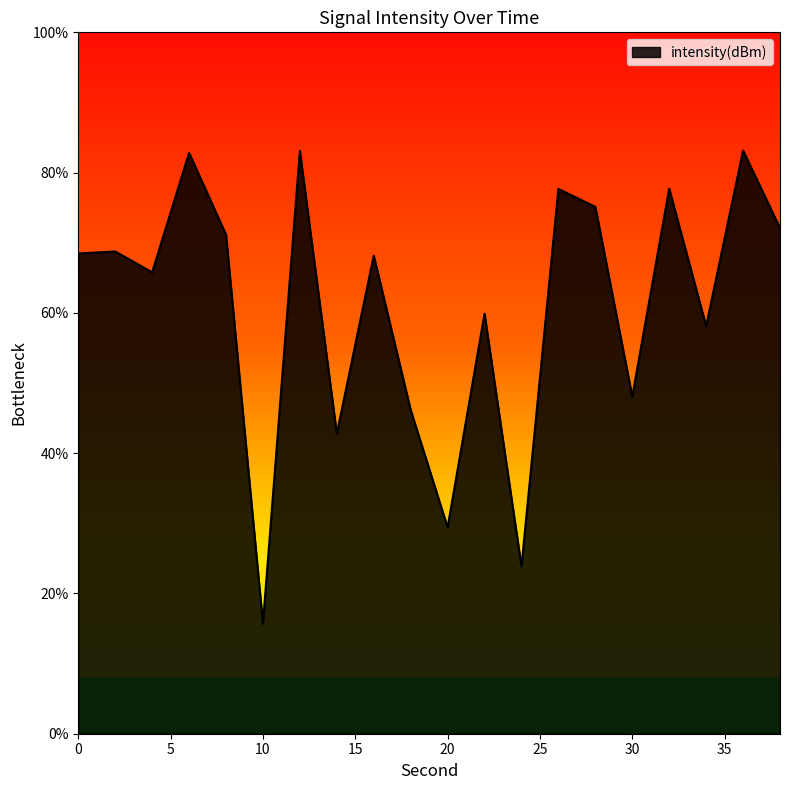

Does the chart display data point markers on the line(s)?

No